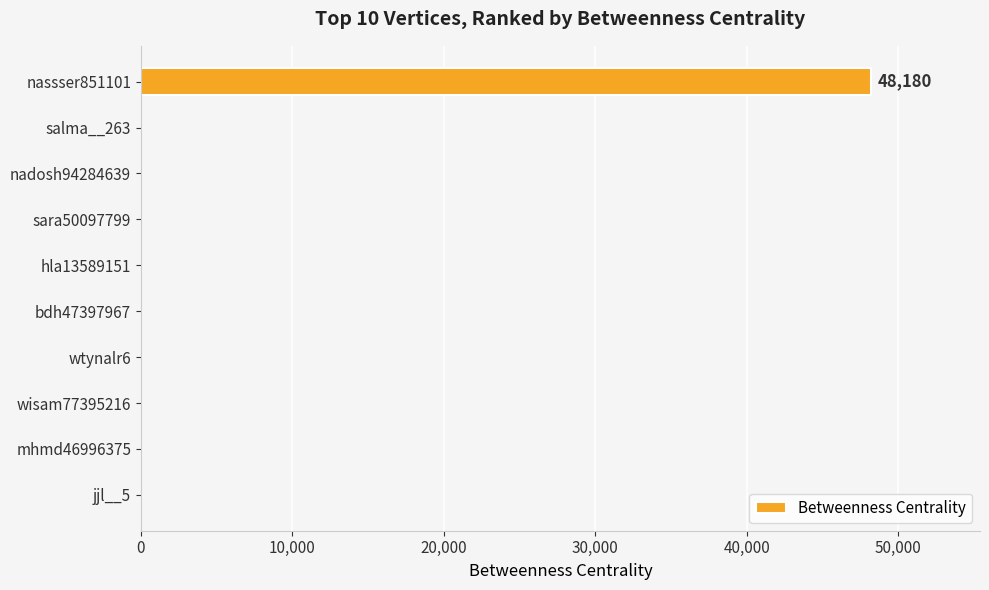

True or false: the data shows 21420 at sara50097799.

False